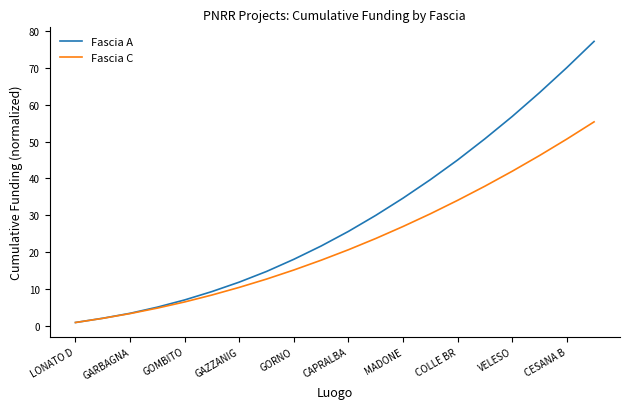

How many values in the Fascia A series exceed 25?

10